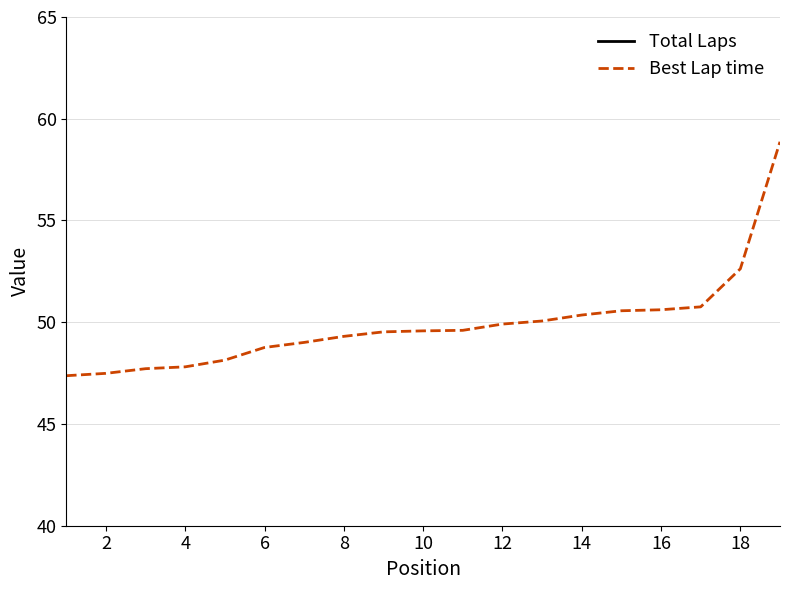

At which label is Best Lap time closest to 53?

18